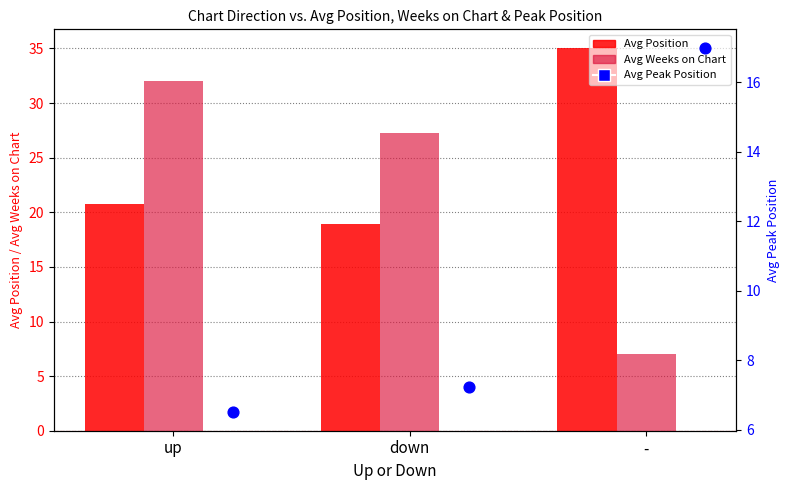

Which series contains the lowest Y value?

Avg Peak Position